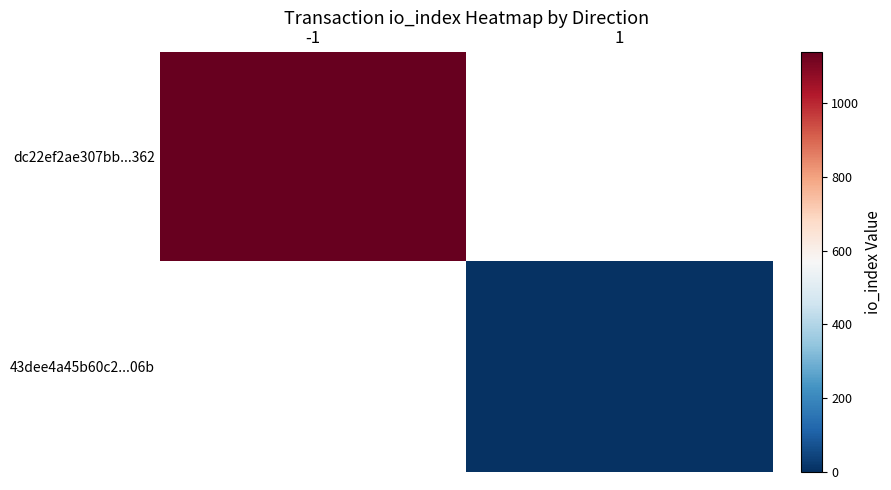

How many data points does each series have?

2